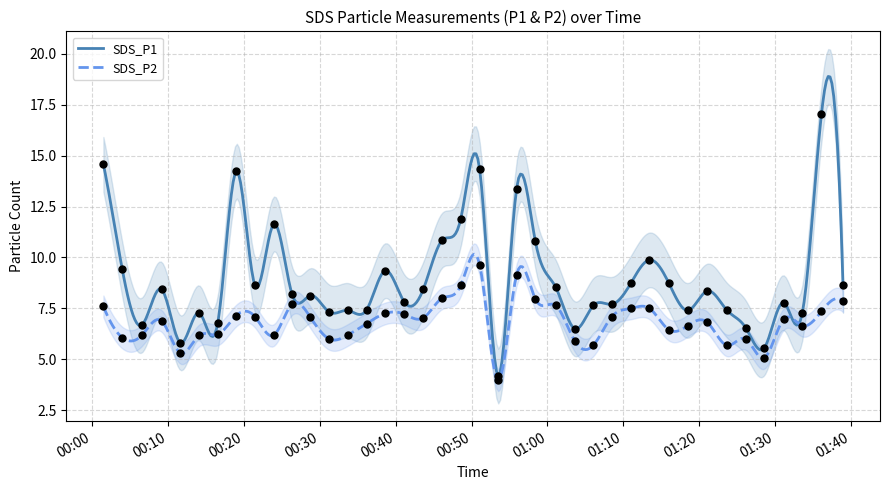

Which series contains the lowest Y value?

SDS_P2